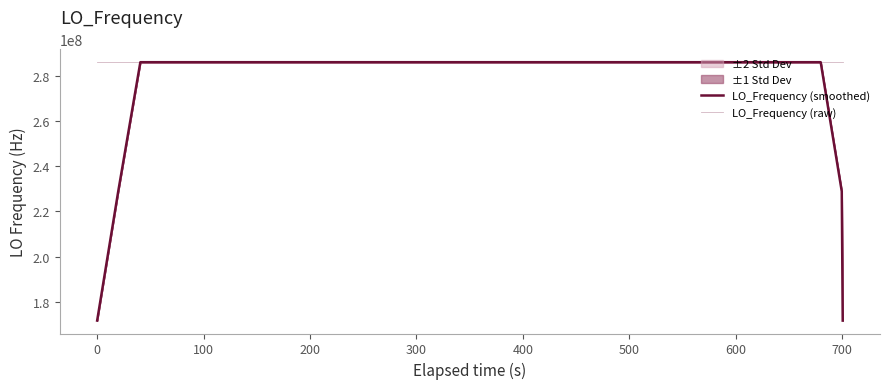

Which series has the largest total across all categories?

LO_Frequency (raw)